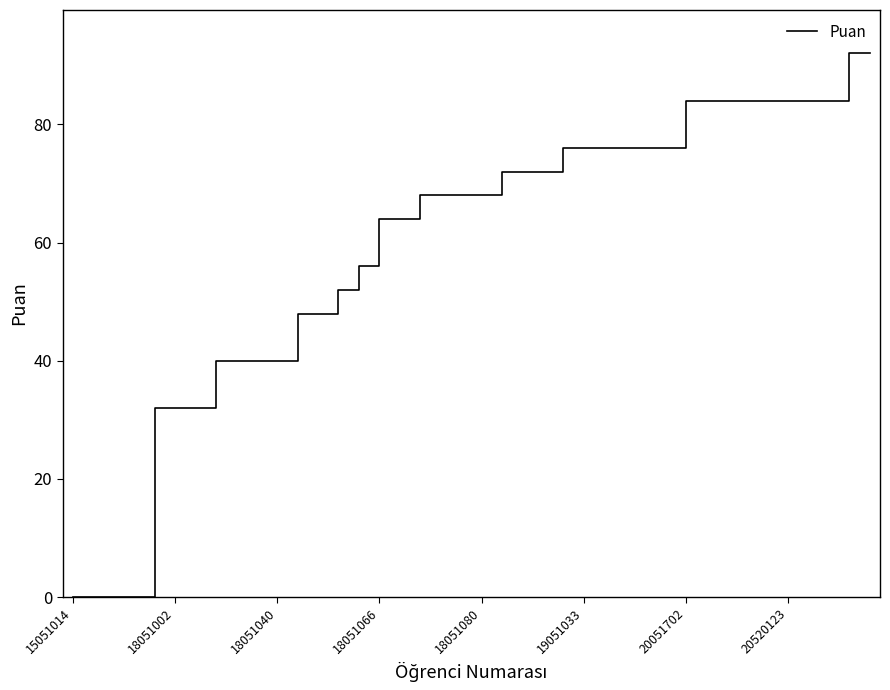

What is the average value?

60